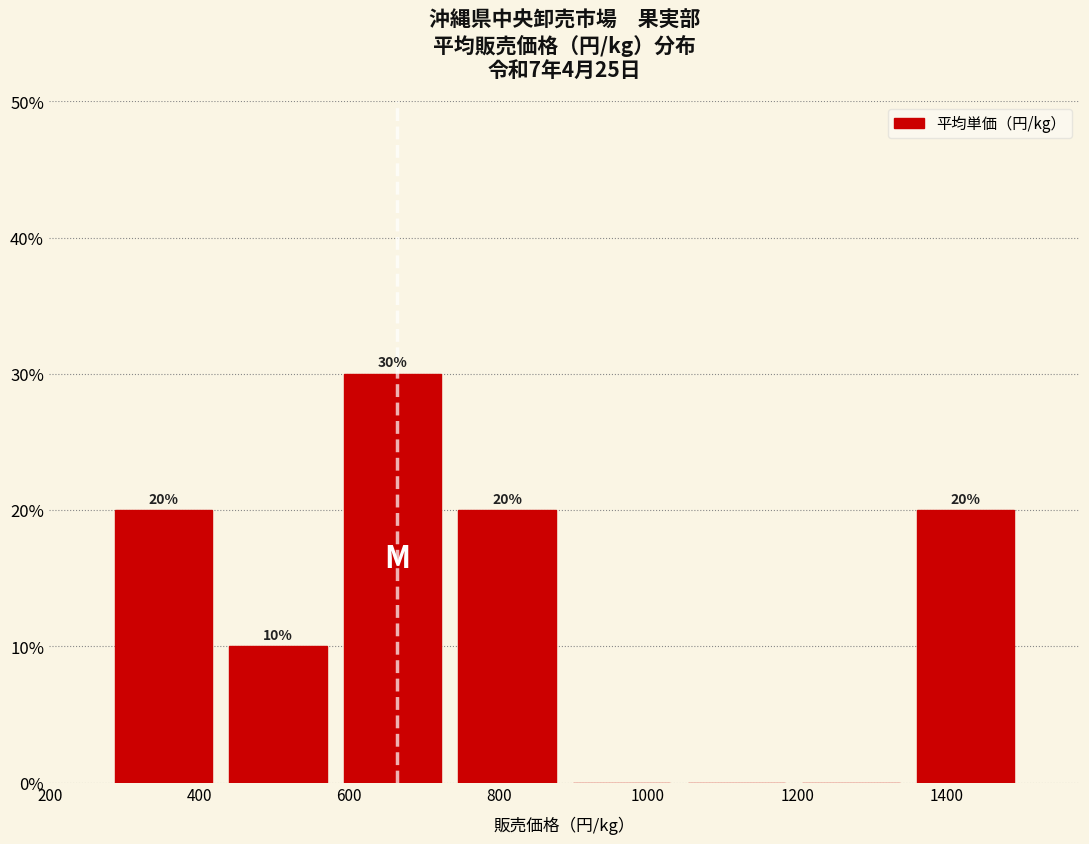

Which range on the x-axis has the tallest bar?

580 to 740